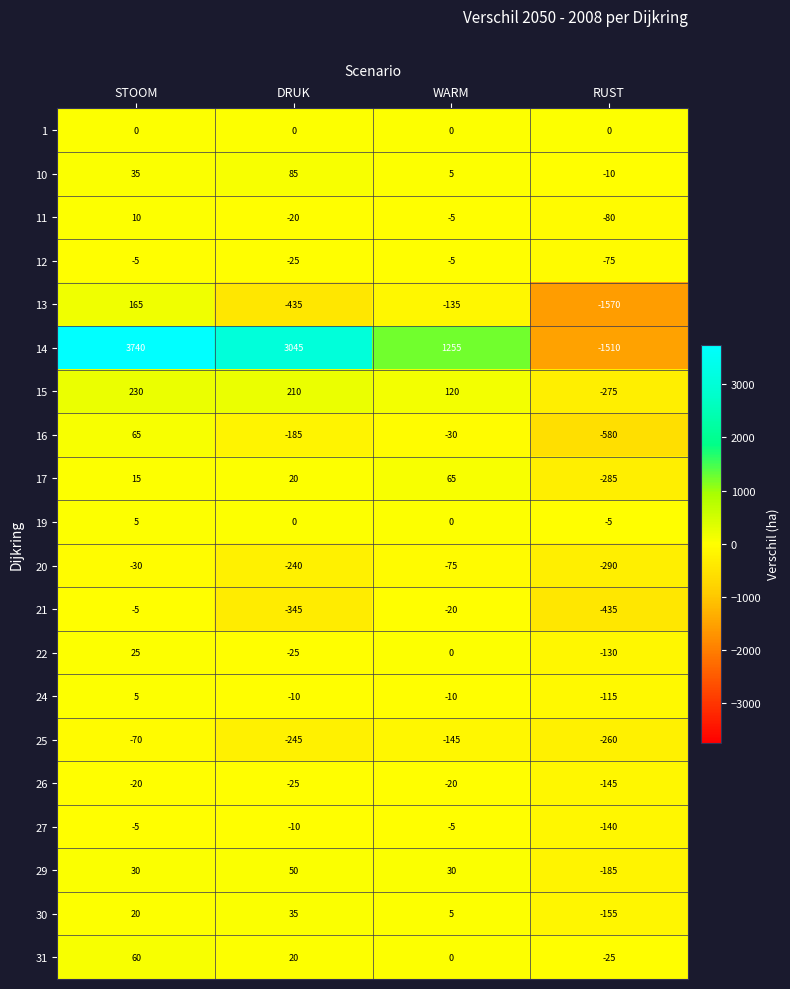

What is the difference between the highest and lowest values at WARM?

1400